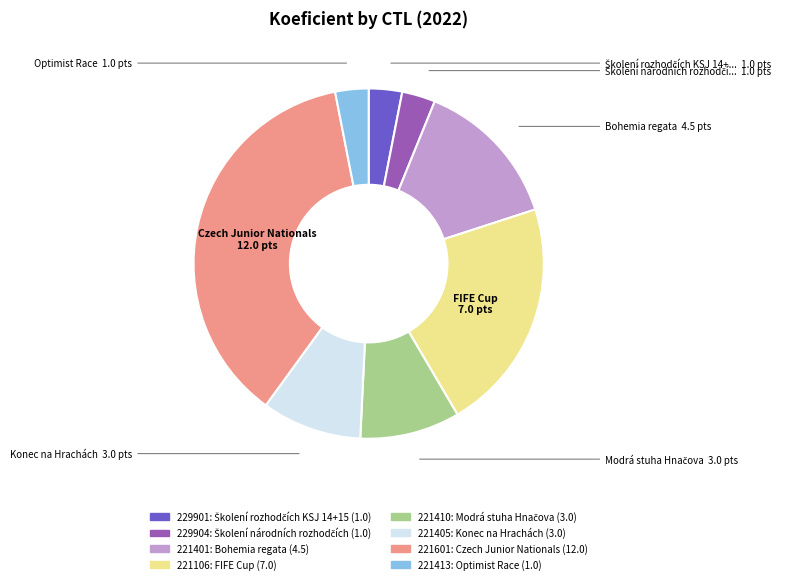

Which category has the biggest portion of the pie?

221601